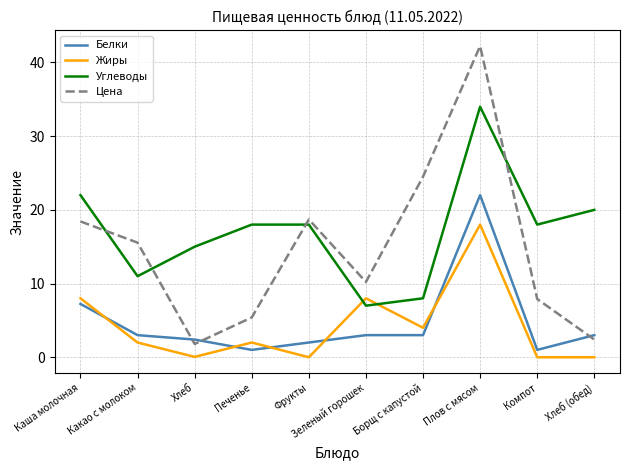

What position from the left is Печенье?

4